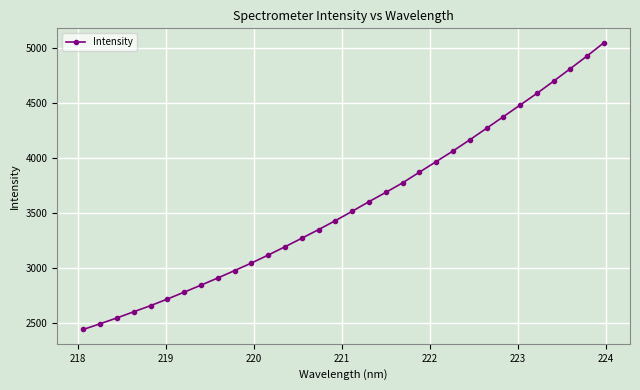

What is the value of the 4th point from the left?

2604.1